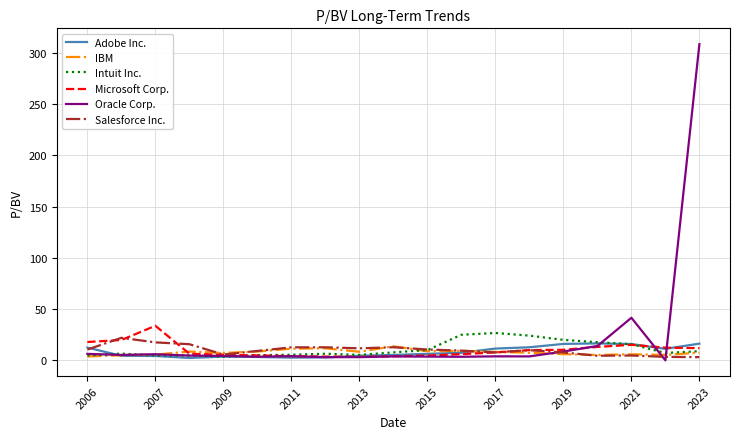

Which series has the widest spread of values?

Oracle Corp.